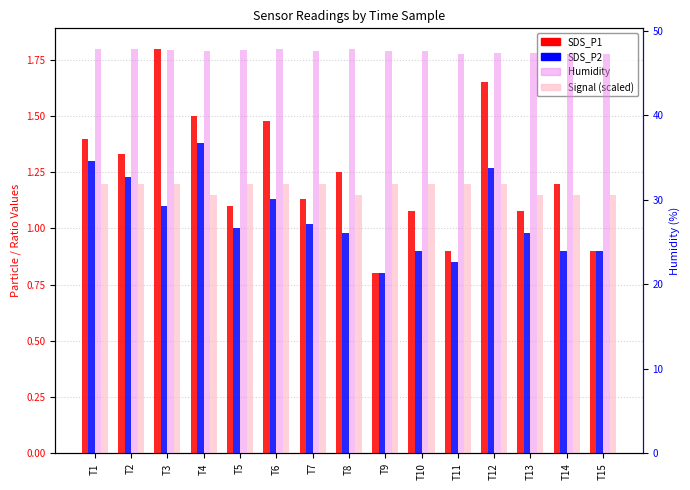

True or false: SDS_P2 has a value of 1.0 at T7.

True